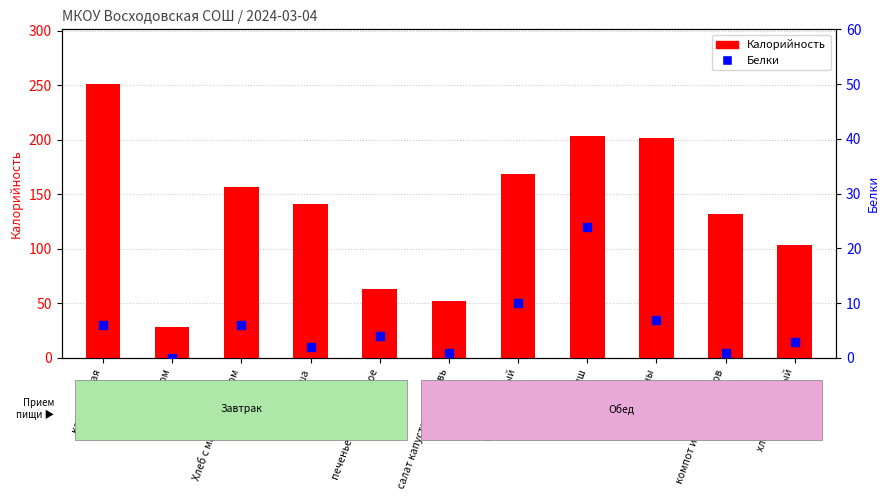

Which series has the largest total across all categories?

Калорийность